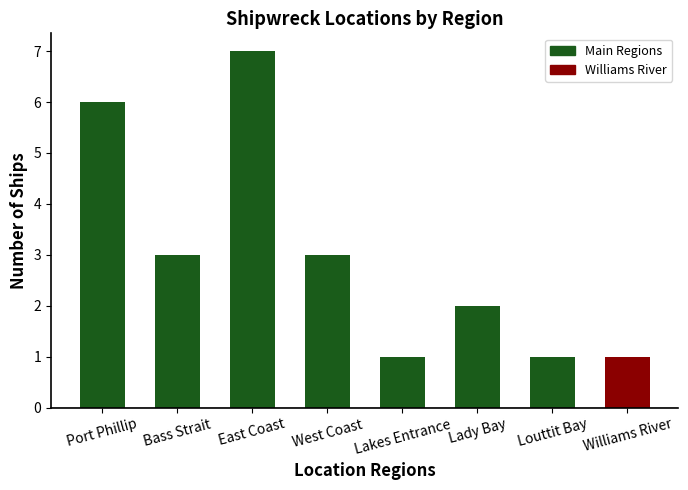

The chart shows a value of 6 at Port Phillip. True or false?

True